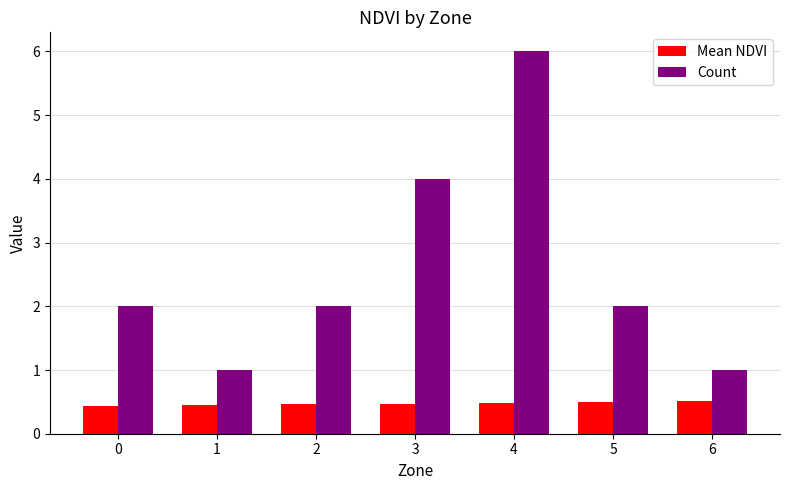

How many distinct data groups are displayed?

2